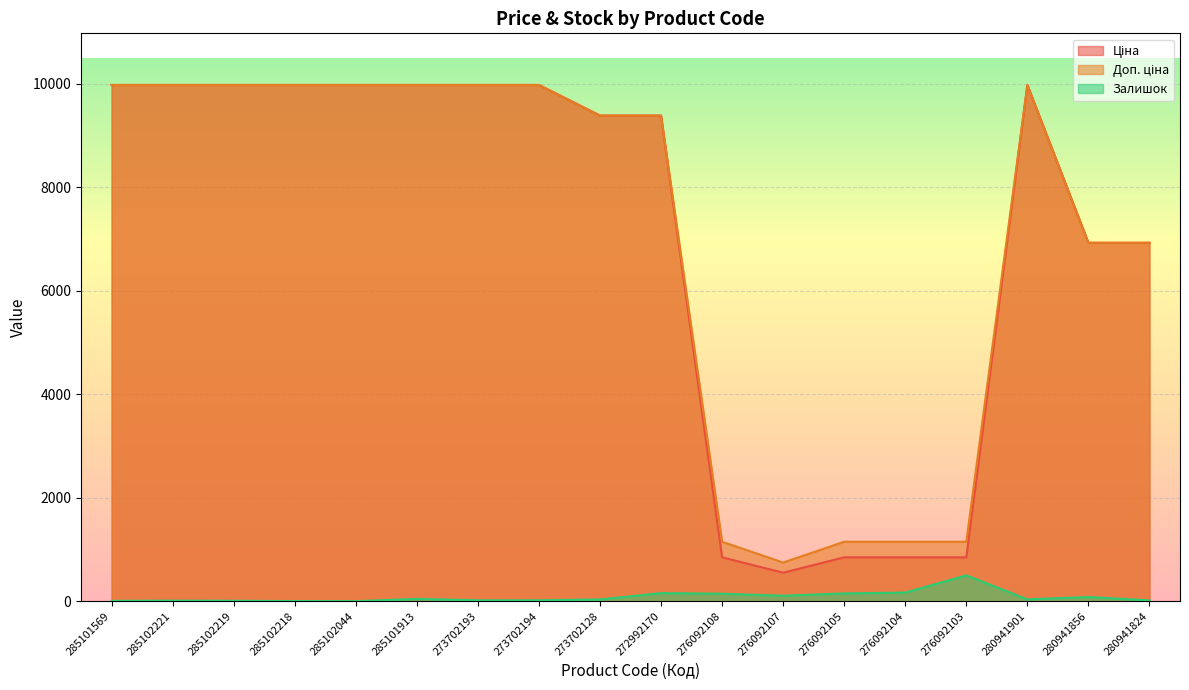

Reading left to right, transcribe all the data shown in this chart.

Ціна: 9975.0	9975.0	9975.0	9975.0	9975.0	9975.0	9975.0	9975.0	9384.0	9384.0	848.4	551.5	848.4	848.4	848.4	9975.0	6925.7	6925.7
Доп. ціна: 9975.0	9975.0	9975.0	9975.0	9975.0	9975.0	9975.0	9975.0	9384.0	9384.0	1149.7	747.0	1149.7	1149.7	1149.7	9975.0	6925.7	6925.7
Залишок: 7.0	11.0	9.0	3.0	1.0	45.0	18.0	18.0	34.0	157.0	145.0	107.0	151.0	167.0	500.0	36.0	81.0	17.0